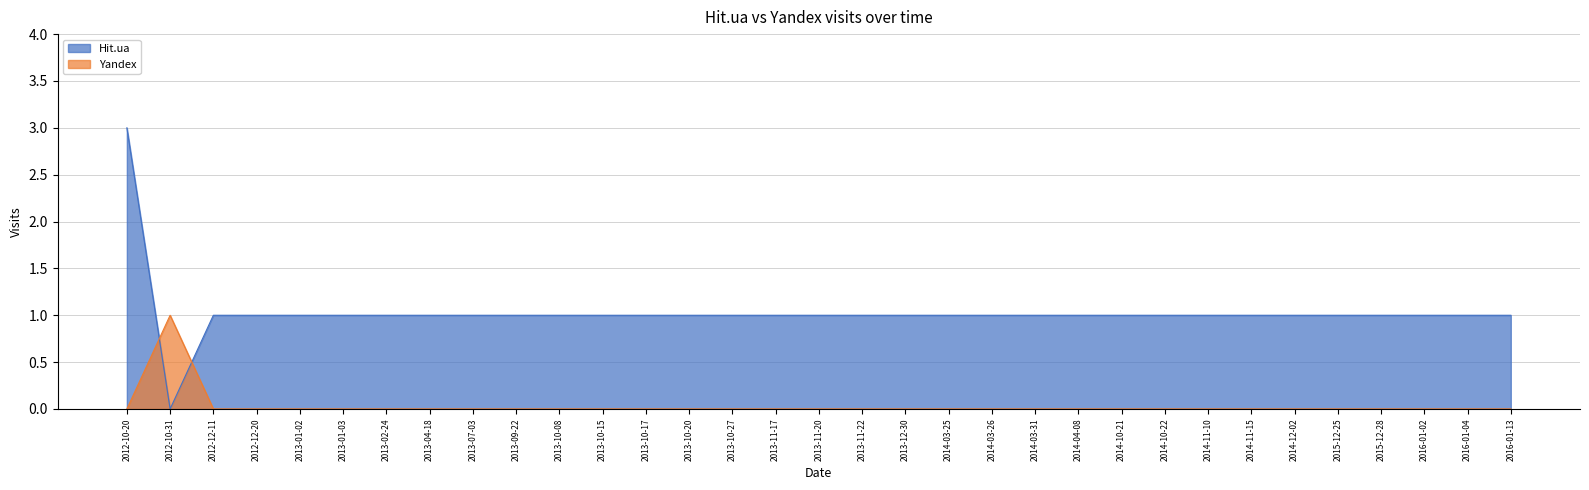

What is the maximum value for Yandex?

1